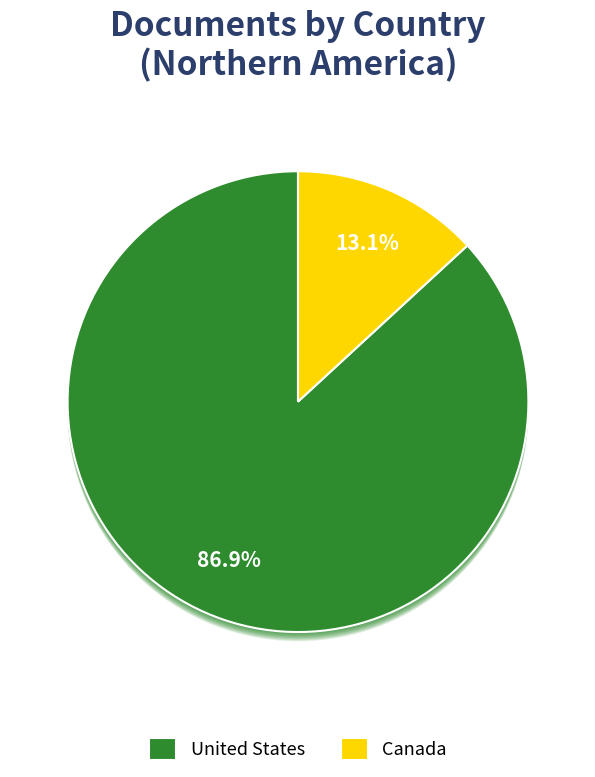

Combined, what portion of the pie is United States and Canada?

100.0%